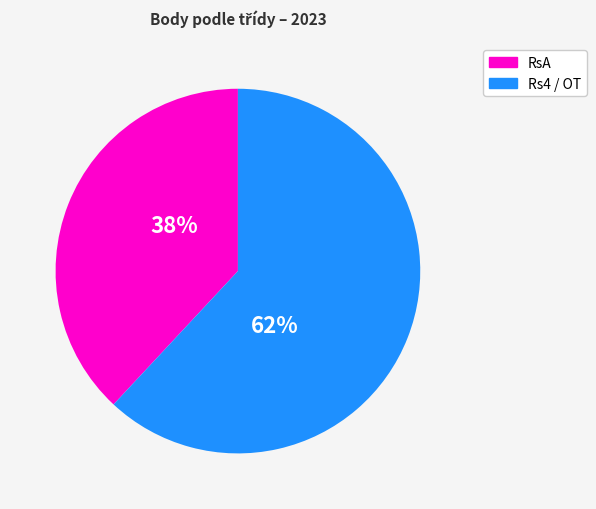

Is there a majority slice in this chart?

Yes